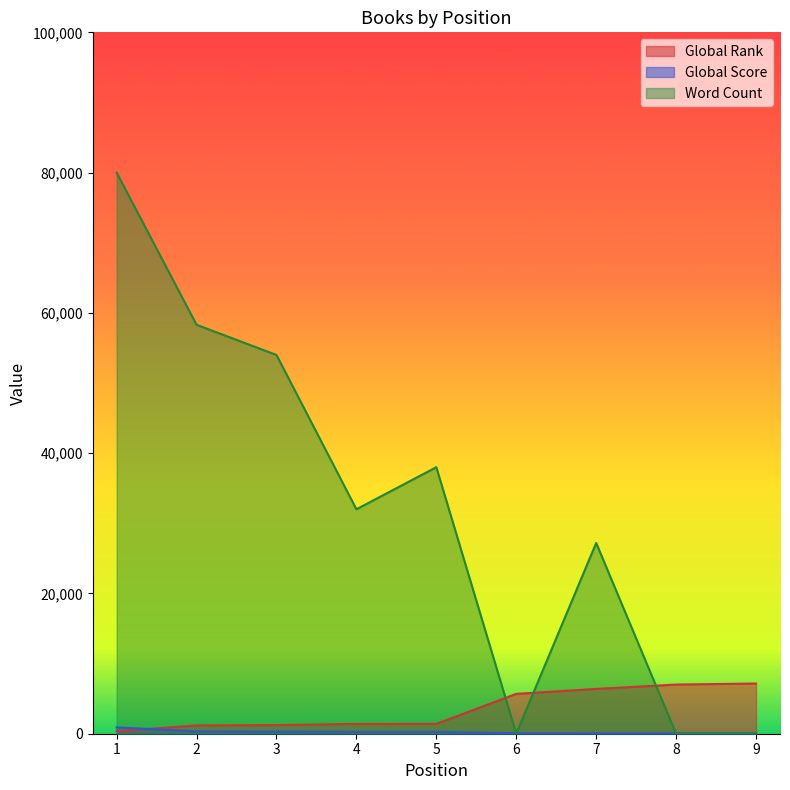

What are all the series names shown in the legend?

Global Rank, Global Score, Word Count